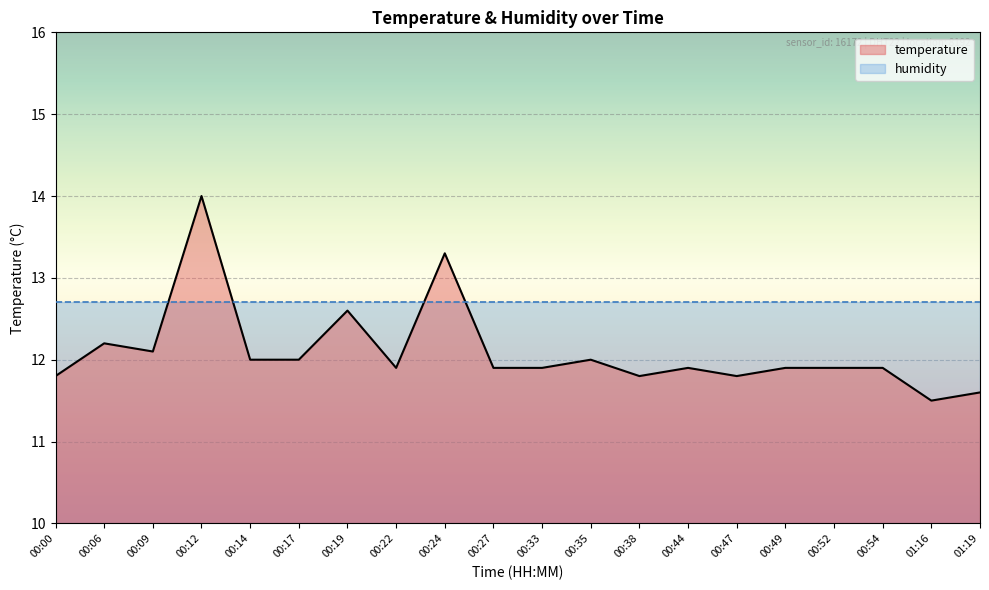

Between 00:47 and 00:06, which is larger?

00:06